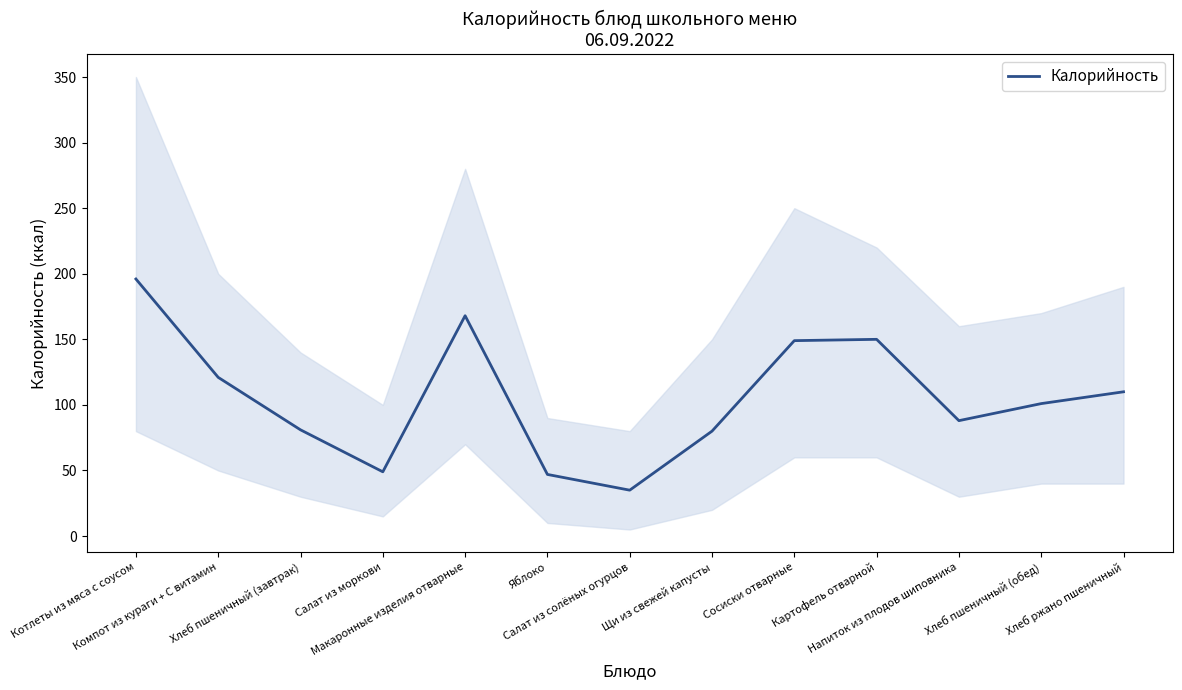

True or false: the data shows 110 at Хлеб ржано пшеничный.

True